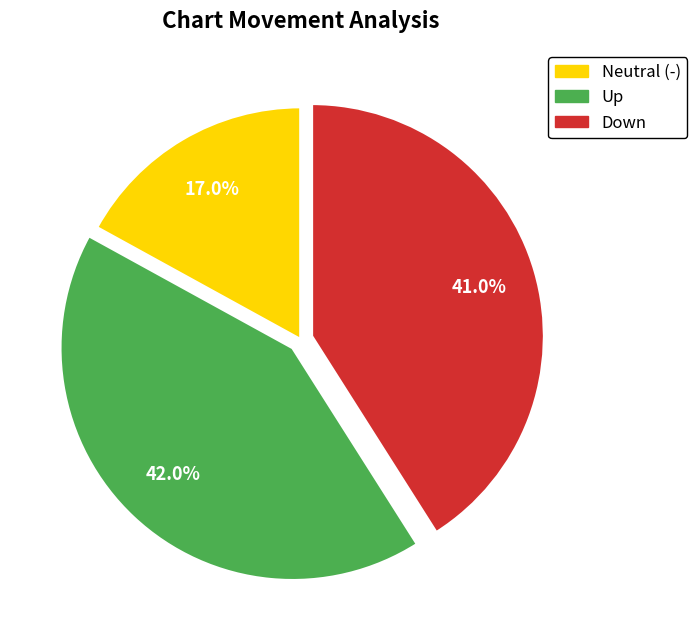

Does any single category account for the majority?

No